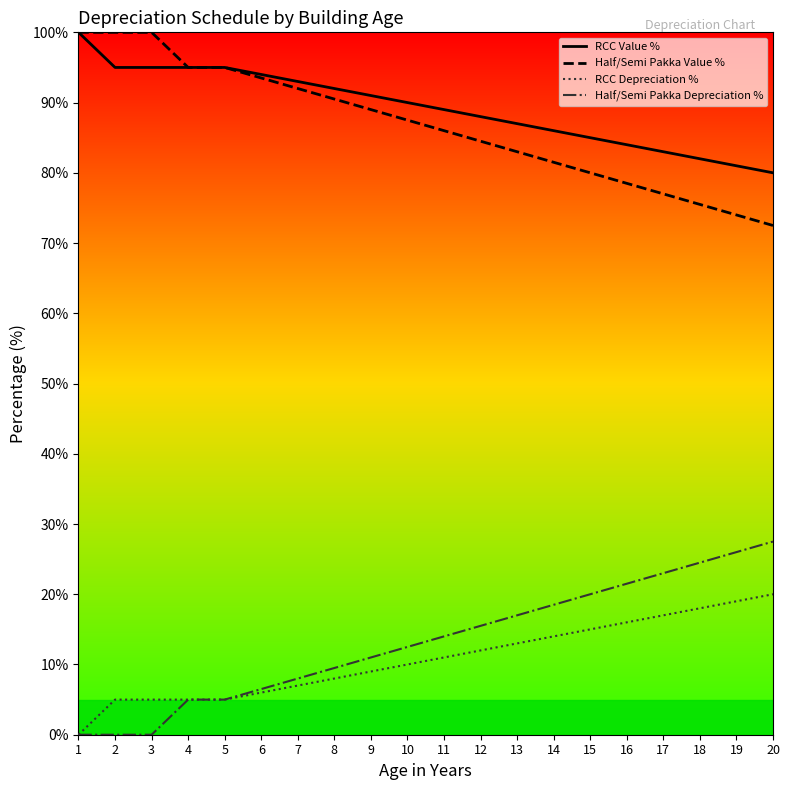

Which category has the highest value across all series?

1